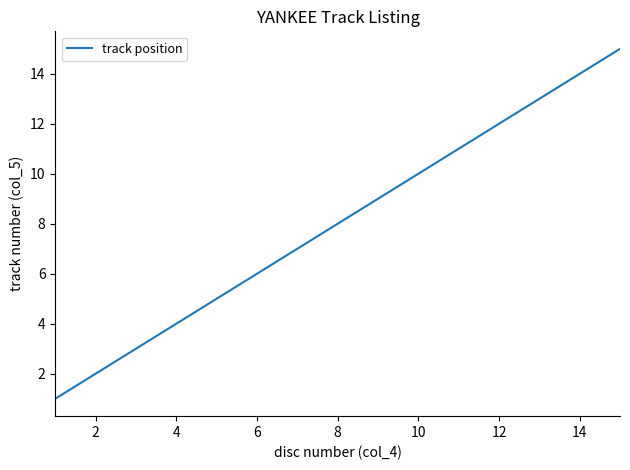

What is the difference between the maximum and minimum values?

14